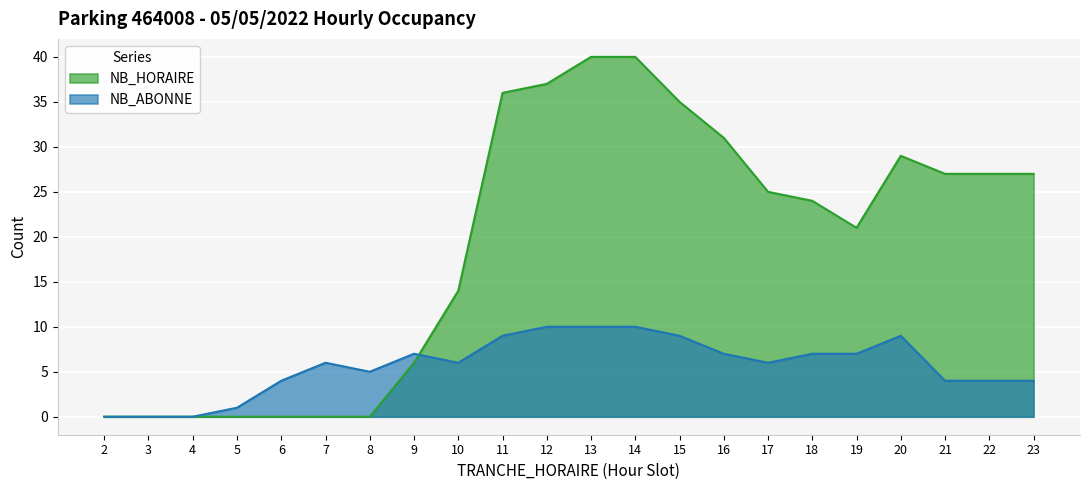

Is the value of NB_ABONNE at 12 greater than the value of NB_HORAIRE at 10?

No